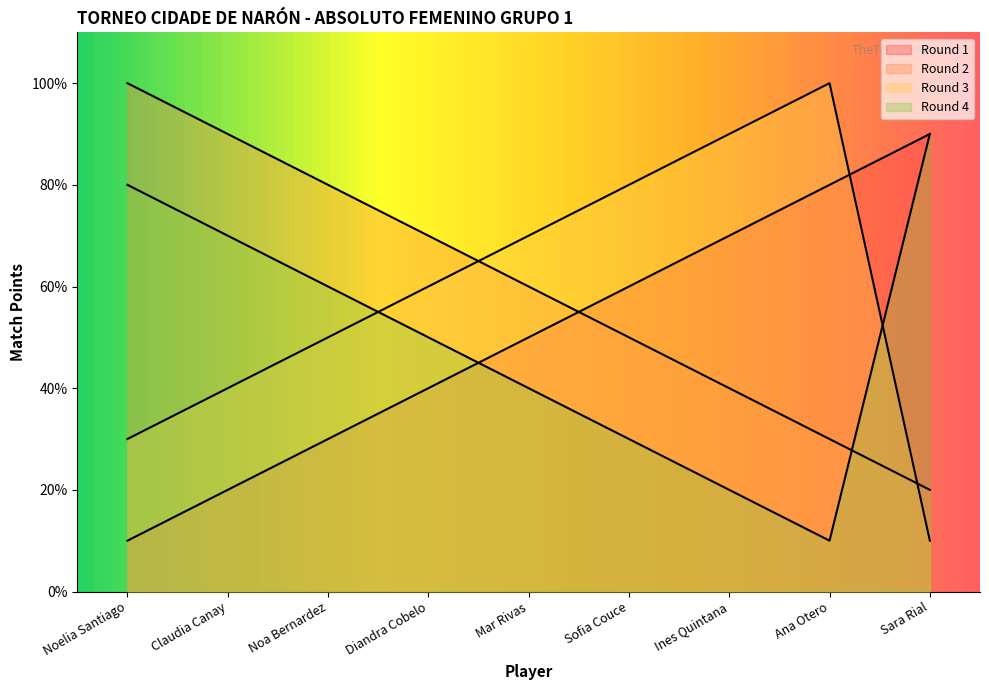

What is the label of the 1st point from the left?

Noelia Santiago